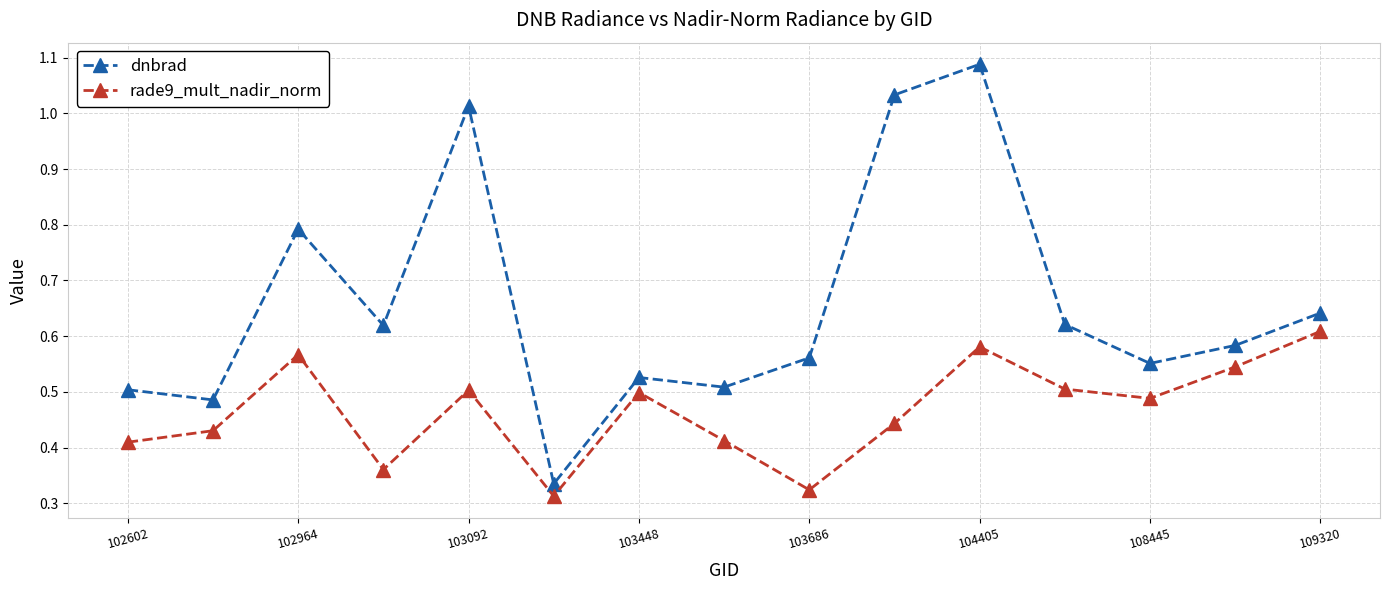

What is the value of the dnbrad point at the 3rd from the left?

0.8